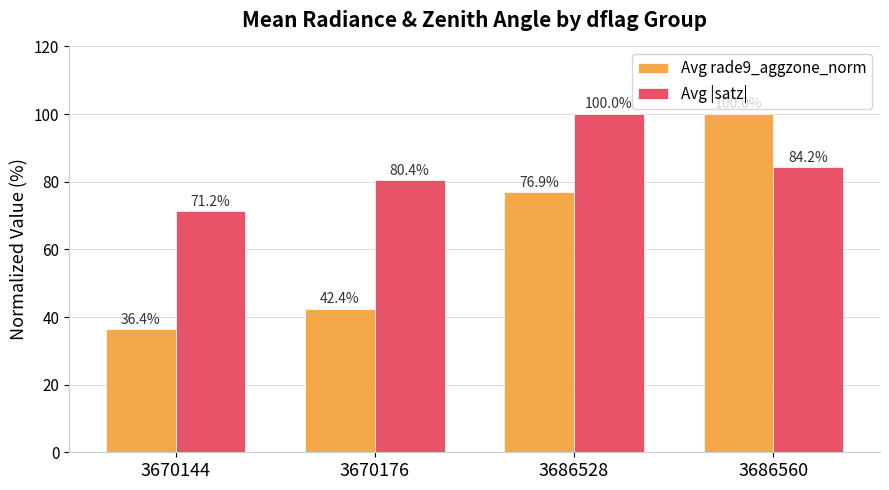

What is the maximum value for Avg |satz|?

100.0